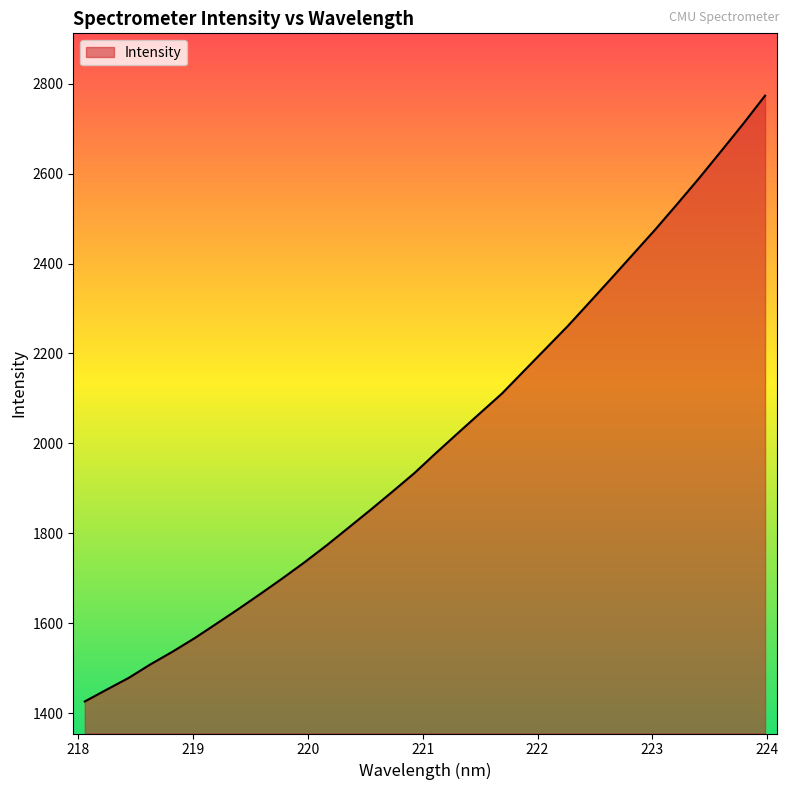

What is the maximum value shown in the chart?

2773.6